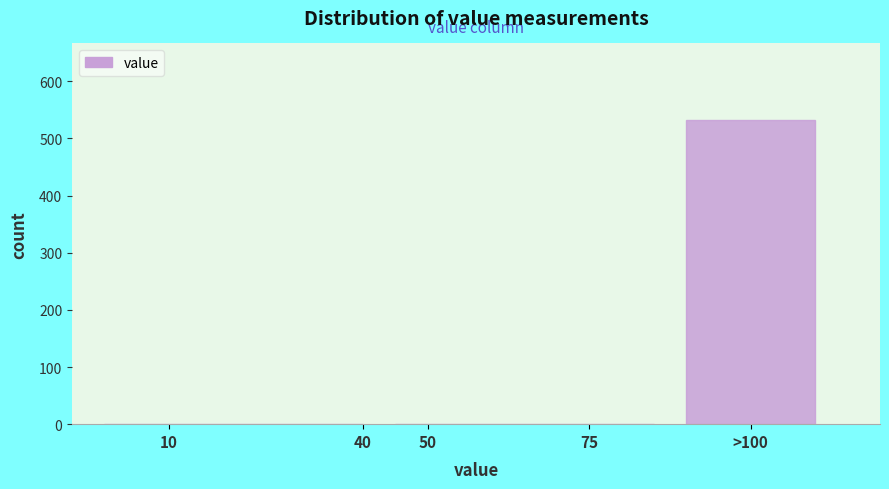

Reading right to left, what are all the values shown in this chart?

>100=533	75=0	50=0	40=0	10=0